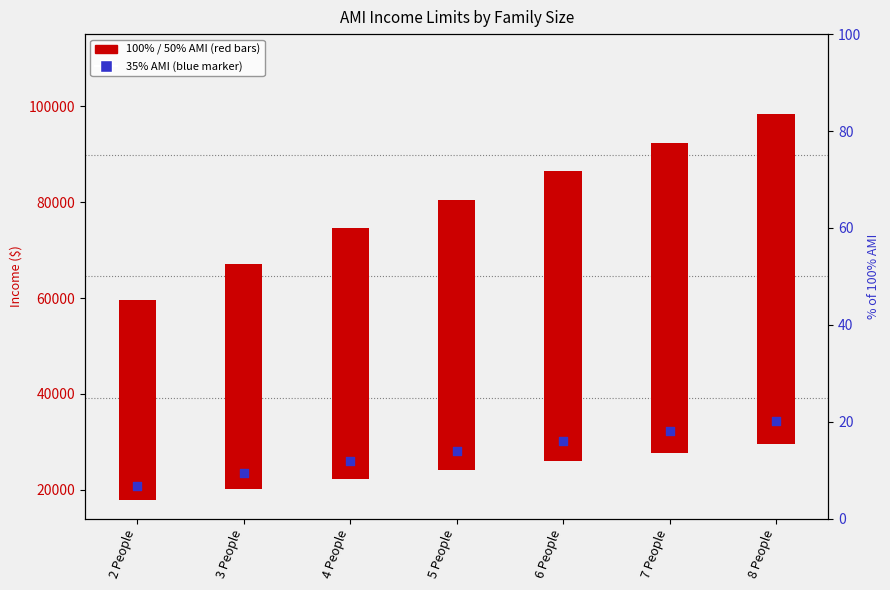

Which series reaches the maximum Y coordinate?

100% AMI